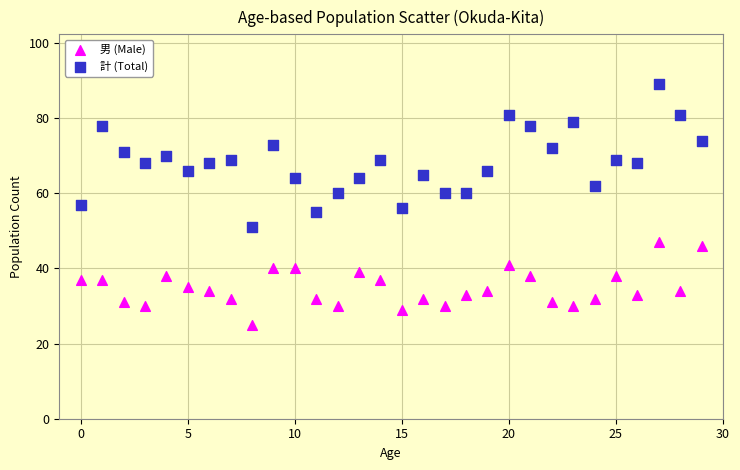

What are all the series names shown in the legend?

男 (Male), 計 (Total)